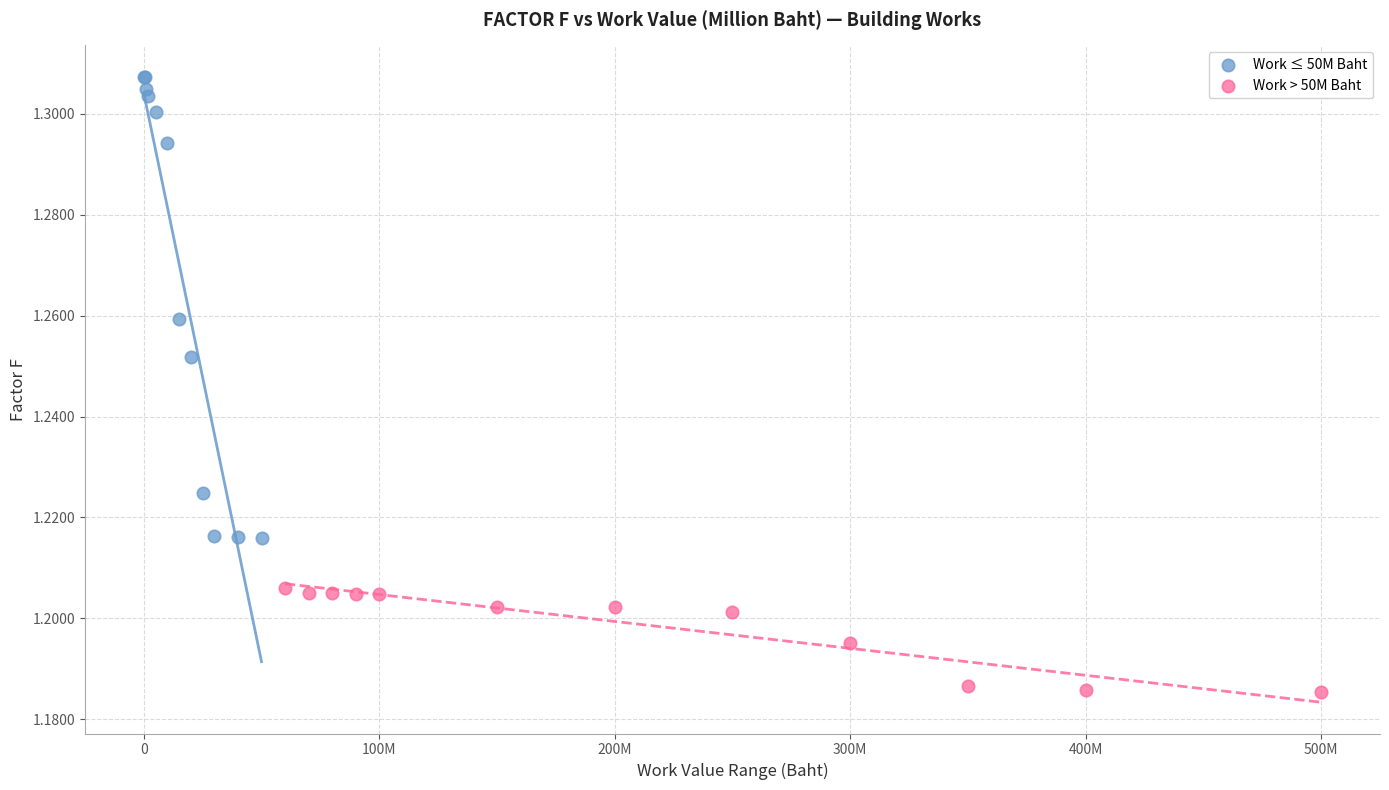

Which series reaches the minimum Y coordinate?

Work > 50M Baht